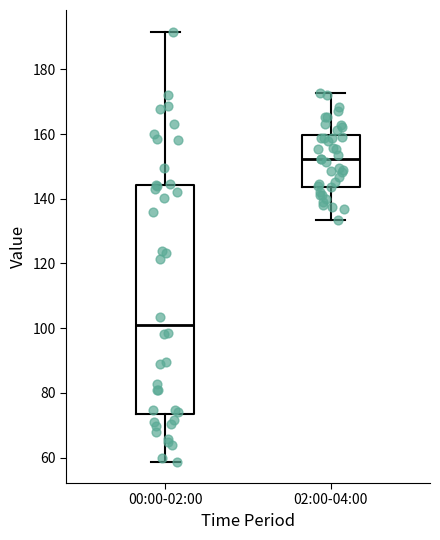

Which box is the tallest, from its lower edge to its upper edge?

00:00-02:00